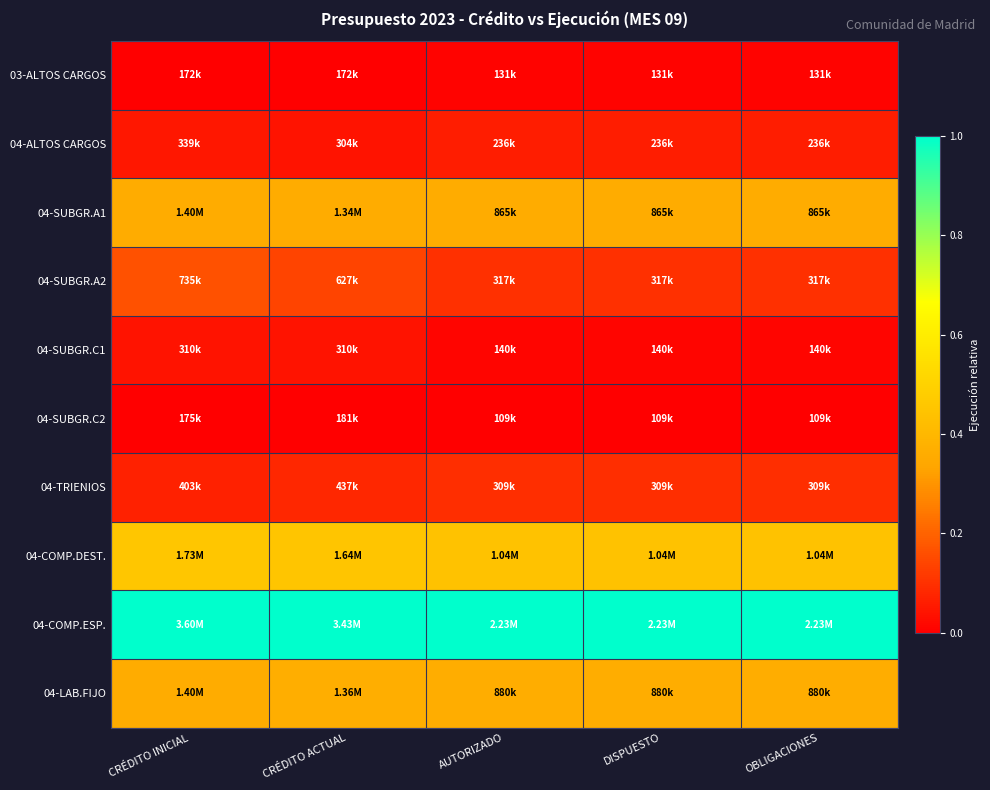

Reading left to right, list all the values displayed in this chart.

03-ALTOS CARGOS: CRÉDITO INICIAL=0.0	CRÉDITO ACTUAL=0.0	AUTORIZADO=0.0	DISPUESTO=0.0	OBLIGACIONES=0.0
04-ALTOS CARGOS: CRÉDITO INICIAL=0.0	CRÉDITO ACTUAL=0.0	AUTORIZADO=0.1	DISPUESTO=0.1	OBLIGACIONES=0.1
04-SUBGR.A1: CRÉDITO INICIAL=0.4	CRÉDITO ACTUAL=0.4	AUTORIZADO=0.4	DISPUESTO=0.4	OBLIGACIONES=0.4
04-SUBGR.A2: CRÉDITO INICIAL=0.2	CRÉDITO ACTUAL=0.1	AUTORIZADO=0.1	DISPUESTO=0.1	OBLIGACIONES=0.1
04-SUBGR.C1: CRÉDITO INICIAL=0.0	CRÉDITO ACTUAL=0.0	AUTORIZADO=0.0	DISPUESTO=0.0	OBLIGACIONES=0.0
04-SUBGR.C2: CRÉDITO INICIAL=0.0	CRÉDITO ACTUAL=0.0	AUTORIZADO=0.0	DISPUESTO=0.0	OBLIGACIONES=0.0
04-TRIENIOS: CRÉDITO INICIAL=0.1	CRÉDITO ACTUAL=0.1	AUTORIZADO=0.1	DISPUESTO=0.1	OBLIGACIONES=0.1
04-COMP.DEST.: CRÉDITO INICIAL=0.5	CRÉDITO ACTUAL=0.5	AUTORIZADO=0.4	DISPUESTO=0.4	OBLIGACIONES=0.4
04-COMP.ESP.: CRÉDITO INICIAL=1.0	CRÉDITO ACTUAL=1.0	AUTORIZADO=1.0	DISPUESTO=1.0	OBLIGACIONES=1.0
04-LAB.FIJO: CRÉDITO INICIAL=0.4	CRÉDITO ACTUAL=0.4	AUTORIZADO=0.4	DISPUESTO=0.4	OBLIGACIONES=0.4